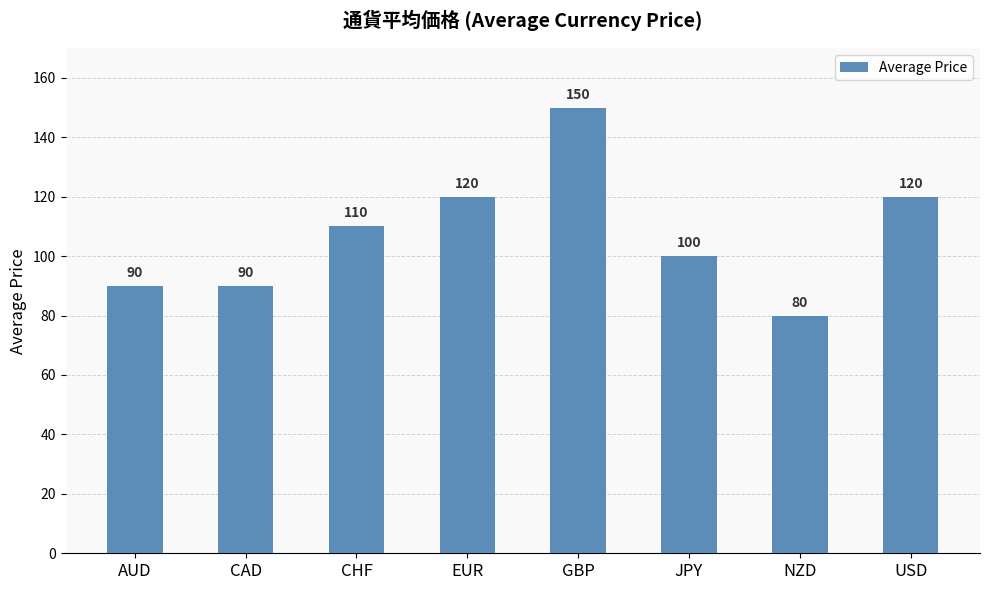

Reading right to left, transcribe all the data shown in this chart.

USD=120	NZD=80	JPY=100	GBP=150	EUR=120	CHF=110	CAD=90	AUD=90